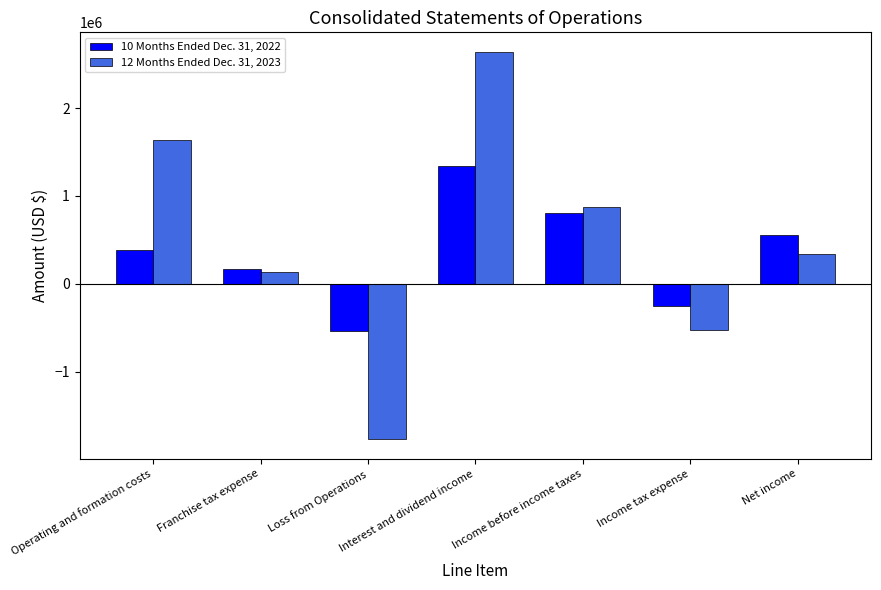

How many distinct data groups are displayed?

2